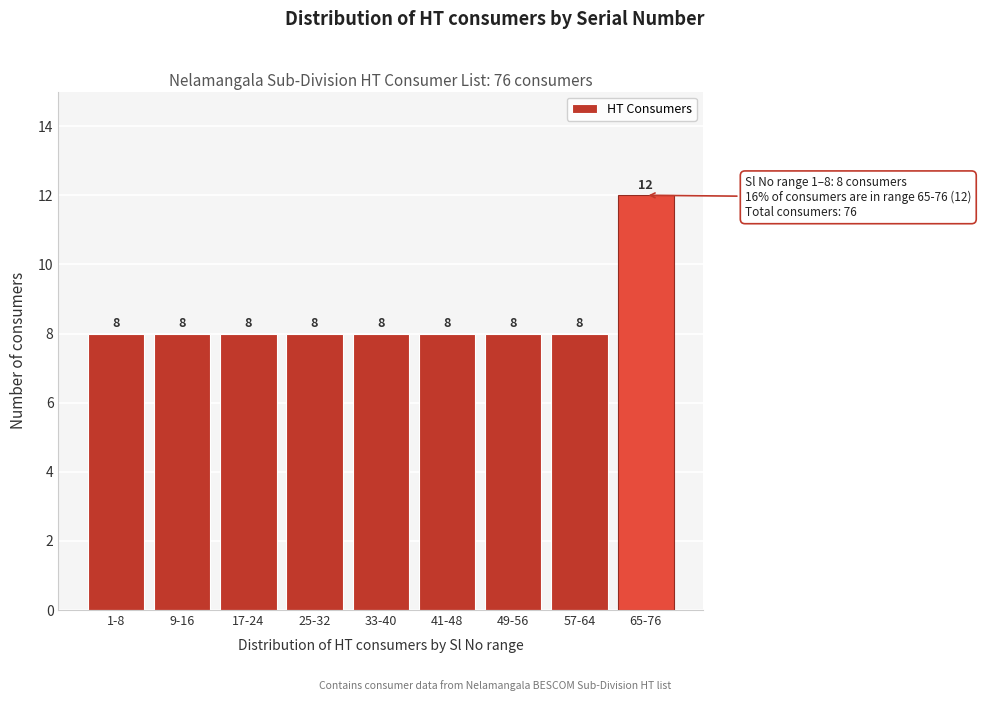

Reading left to right, extract all data points from this chart.

1-8=8	9-16=8	17-24=8	25-32=8	33-40=8	41-48=8	49-56=8	57-64=8	65-76=12